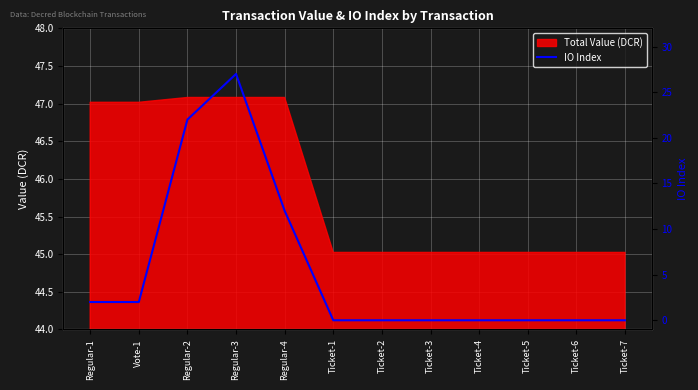

True or false: there are more than 1 points higher than both neighbors.

False